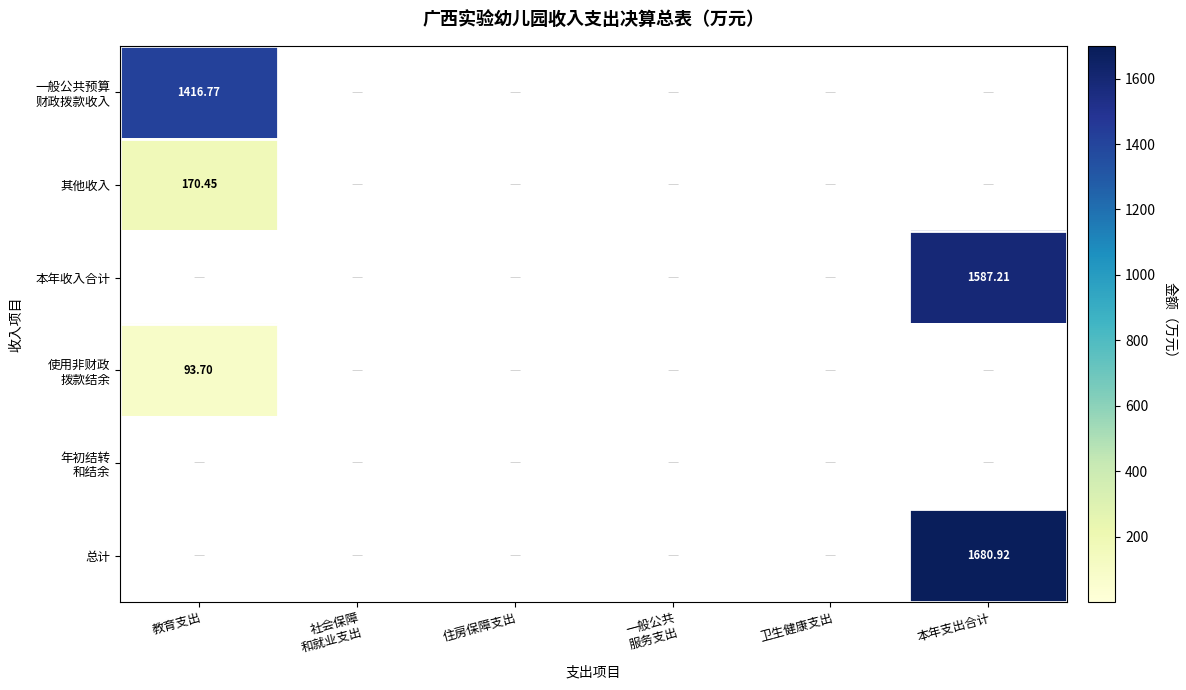

Is the value of 其他收入 at 社会保障 和就业支出 greater than the value of 总计 at 社会保障 和就业支出?

No